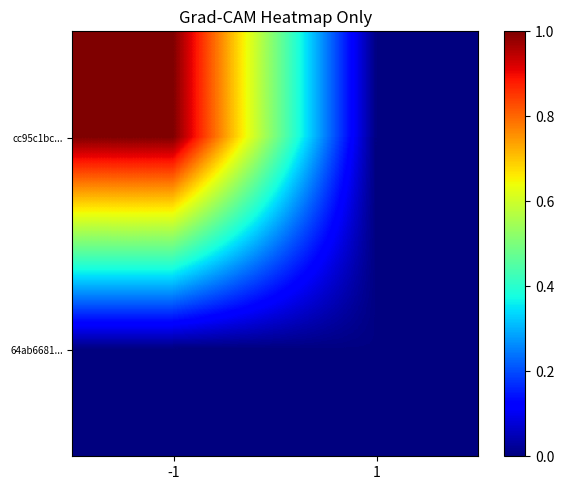

Reading right to left, list all the values displayed in this chart.

cc95c1bc...: 1=0.0	-1=1.0
64ab6681...: 1=0.0	-1=0.0